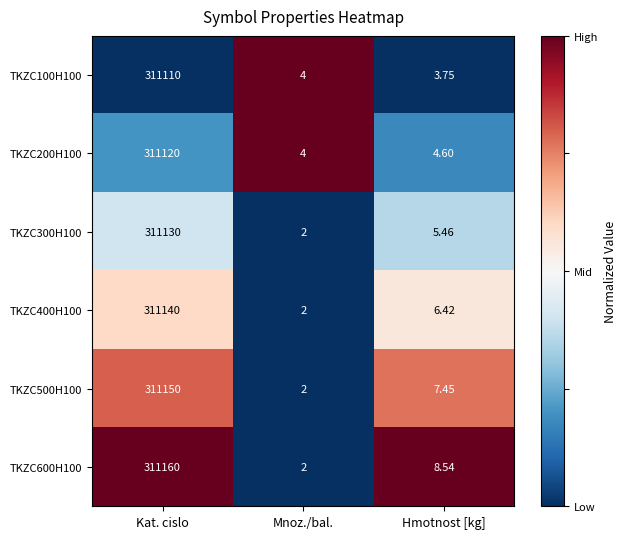

Where does the TKZC600H100 series first go above 8?

Kat. cislo